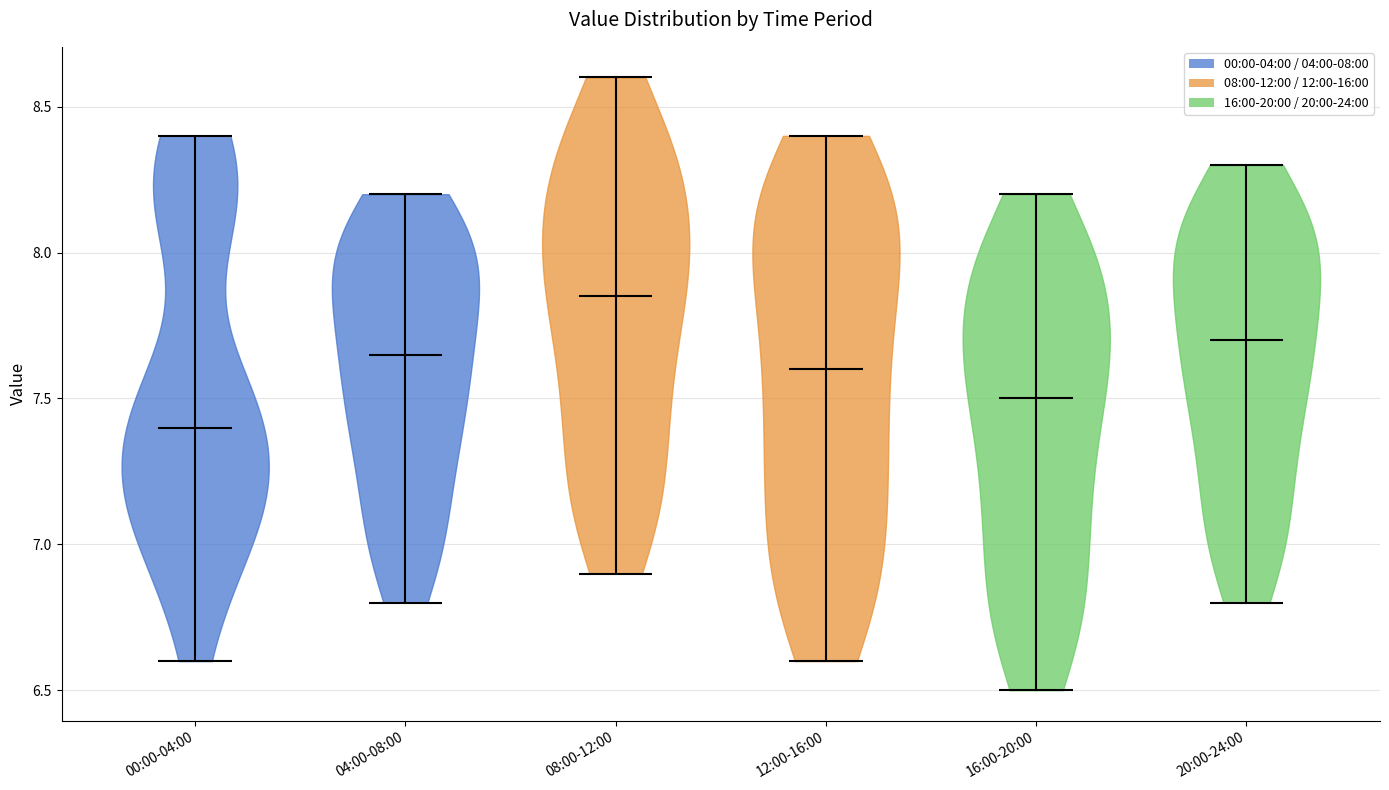

Reading left to right, read every violin against the y-axis: where its median line is, and the lowest and highest points it reaches. The values are not printed on the chart, so give them approximately, as read against the axis.

00:00-04:00: median line 7.40, lowest point 6.60, highest point 8.40
04:00-08:00: median line 7.65, lowest point 6.80, highest point 8.20
08:00-12:00: median line 7.85, lowest point 6.90, highest point 8.60
12:00-16:00: median line 7.60, lowest point 6.60, highest point 8.40
16:00-20:00: median line 7.50, lowest point 6.50, highest point 8.20
20:00-24:00: median line 7.70, lowest point 6.80, highest point 8.30